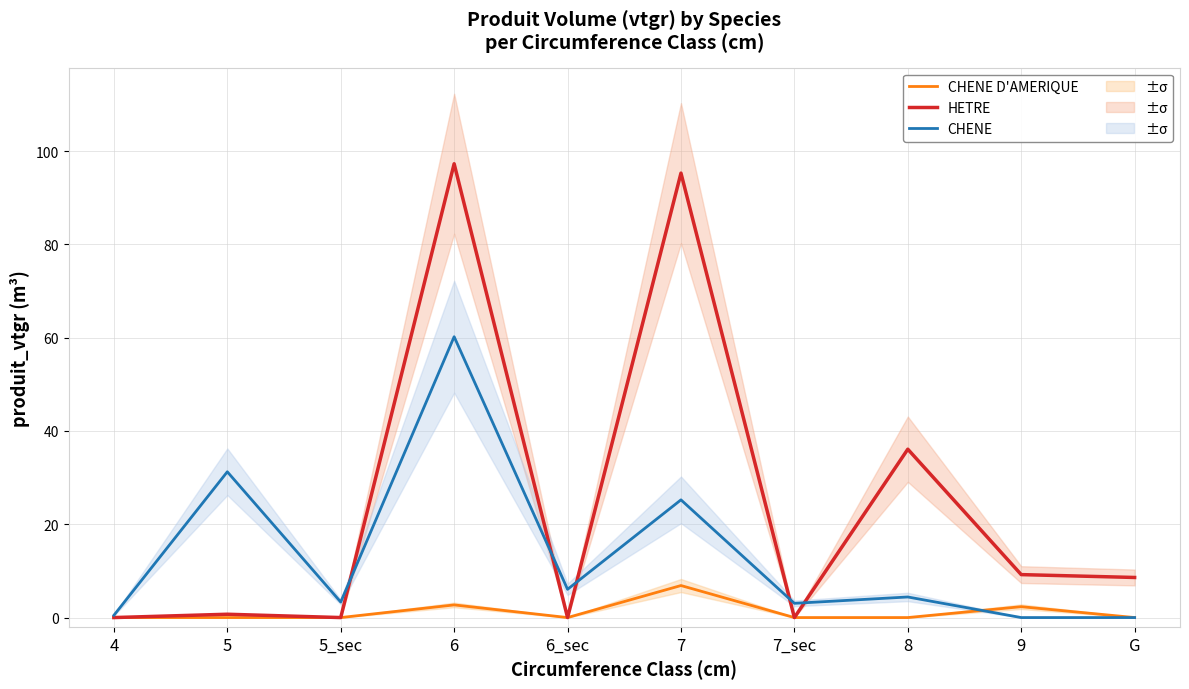

What is the highest value of the HETRE series?

97.3